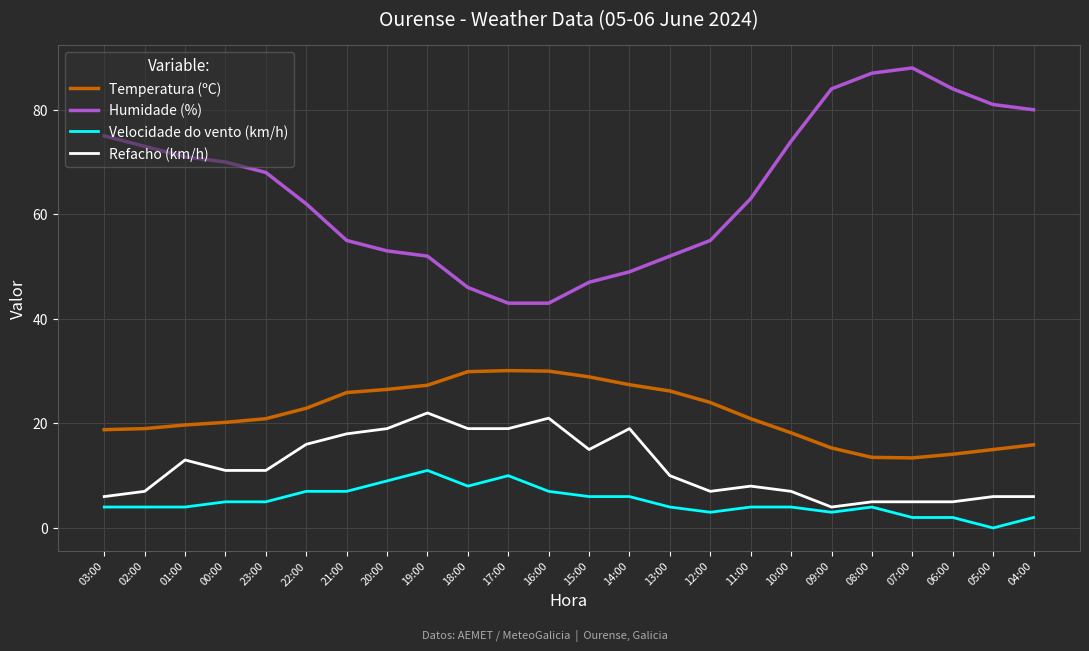

What is the difference between the maximum and minimum values in the Temperatura (ºC) series?

16.7